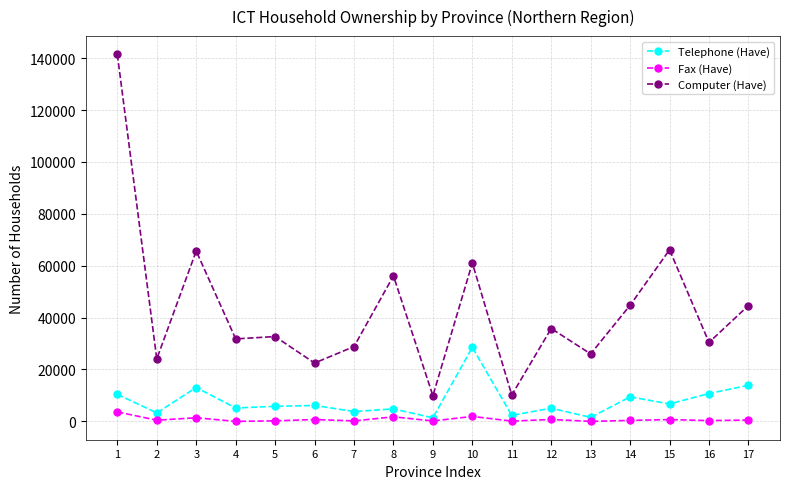

True or false: Fax (Have) and Computer (Have) intersect in this chart.

False